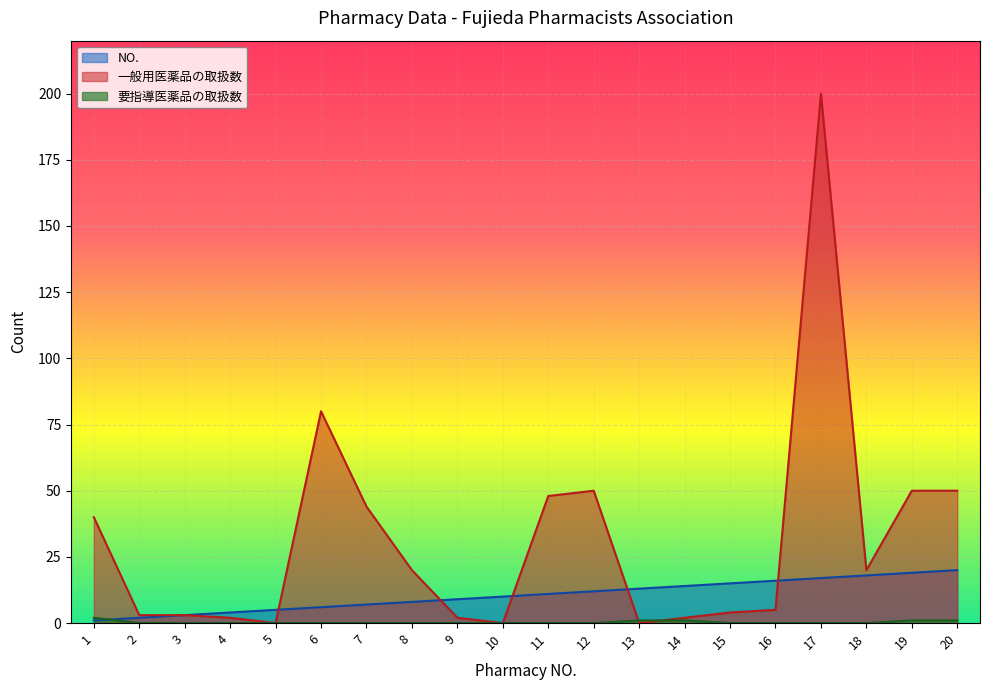

Reading right to left, extract all data points from this chart.

NO.: 20=20	19=19	18=18	17=17	16=16	15=15	14=14	13=13	12=12	11=11	10=10	9=9	8=8	7=7	6=6	5=5	4=4	3=3	2=2	1=1
一般用医薬品の取扱数: 20=50	19=50	18=20	17=200	16=5	15=4	14=2	13=0	12=50	11=48	10=0	9=2	8=20	7=44	6=80	5=0	4=2	3=3	2=3	1=40
要指導医薬品の取扱数: 20=1	19=1	18=0	17=0	16=0	15=0	14=1	13=1	12=0	11=0	10=0	9=0	8=0	7=0	6=0	5=0	4=0	3=0	2=0	1=2